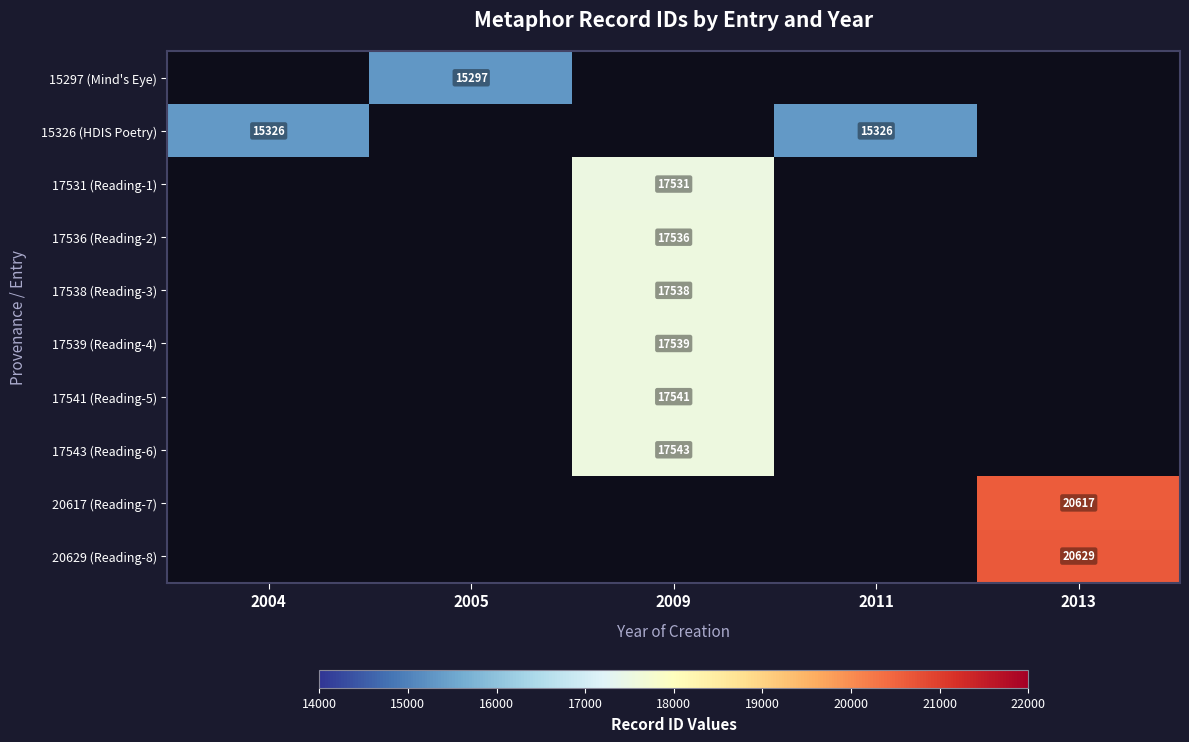

Which category has the lowest value across all series?

2005